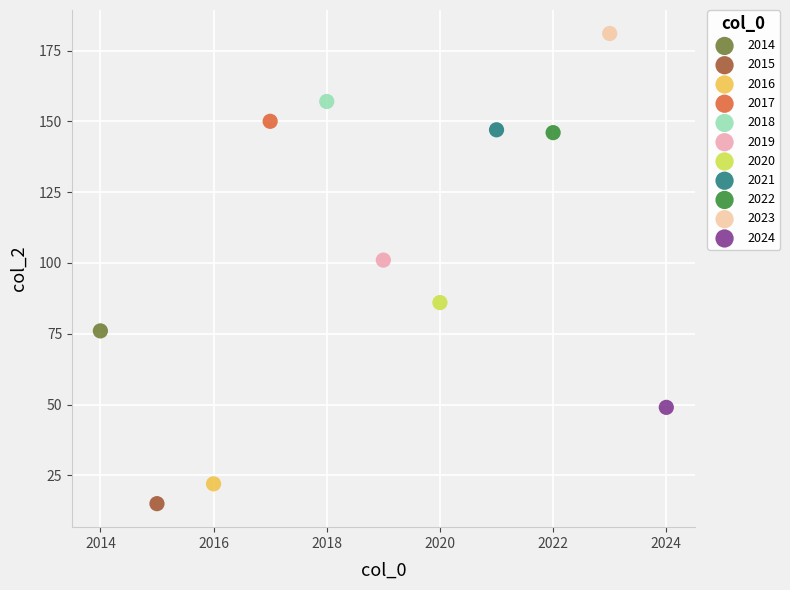

What are all the series names shown in the legend?

2014, 2015, 2016, 2017, 2018, 2019, 2020, 2021, 2022, 2023, 2024